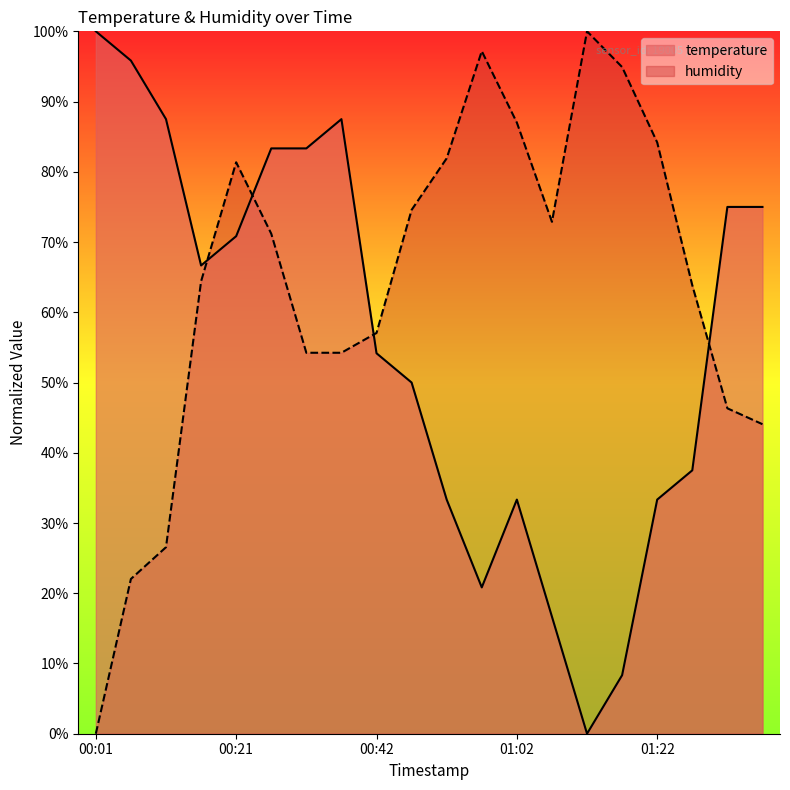

True or false: humidity has more than 1 interior local peaks.

True